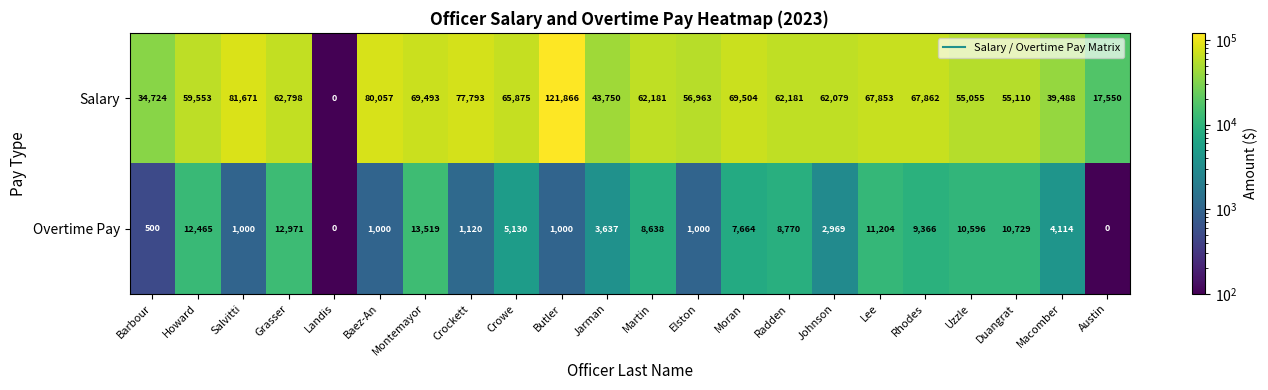

What is the spread (max minus min) of values at Macomber?

35374